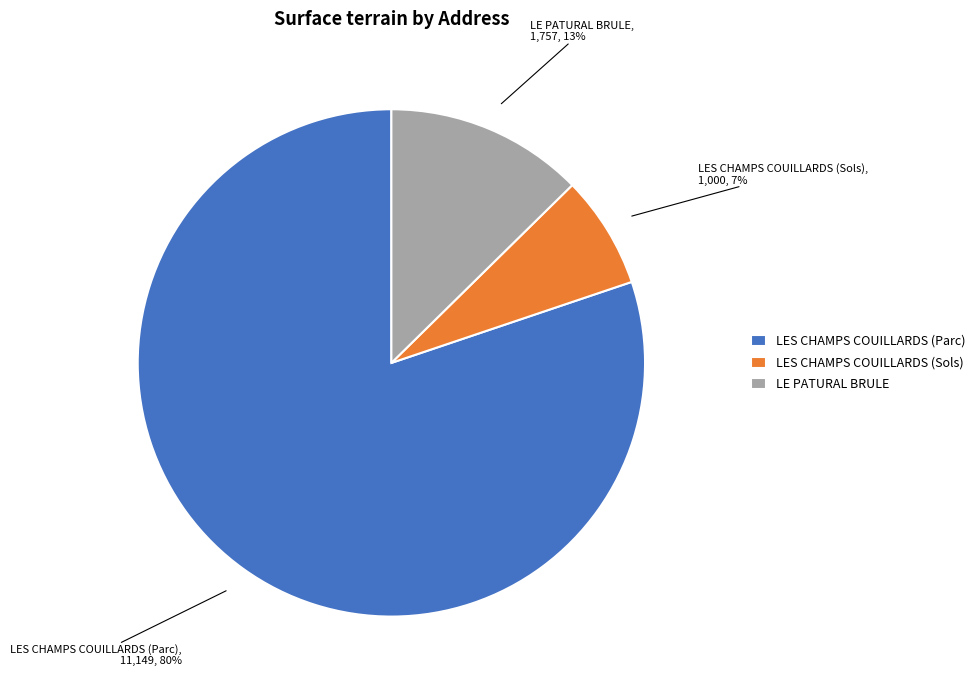

Count the number of slices in the pie.

3